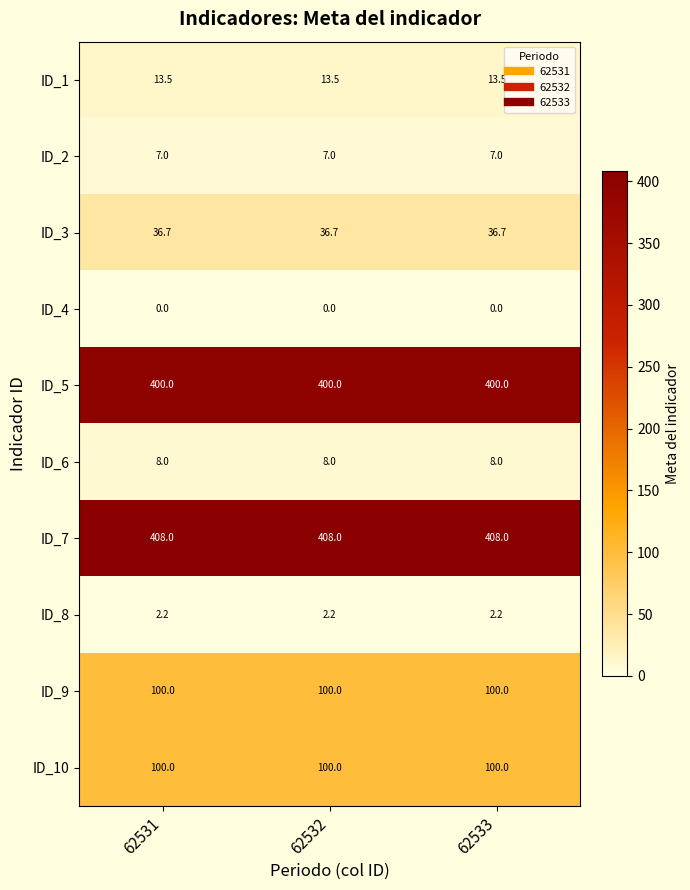

Read the ID_2 value at 62532.

7.0